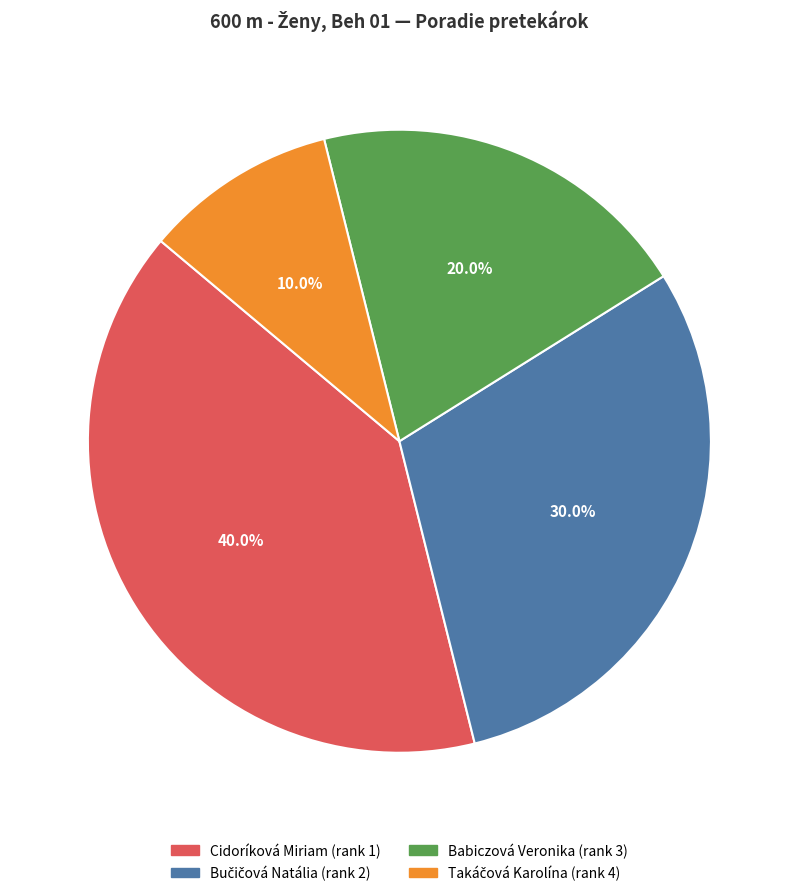

To the nearest percent, what is the average slice percentage?

25%